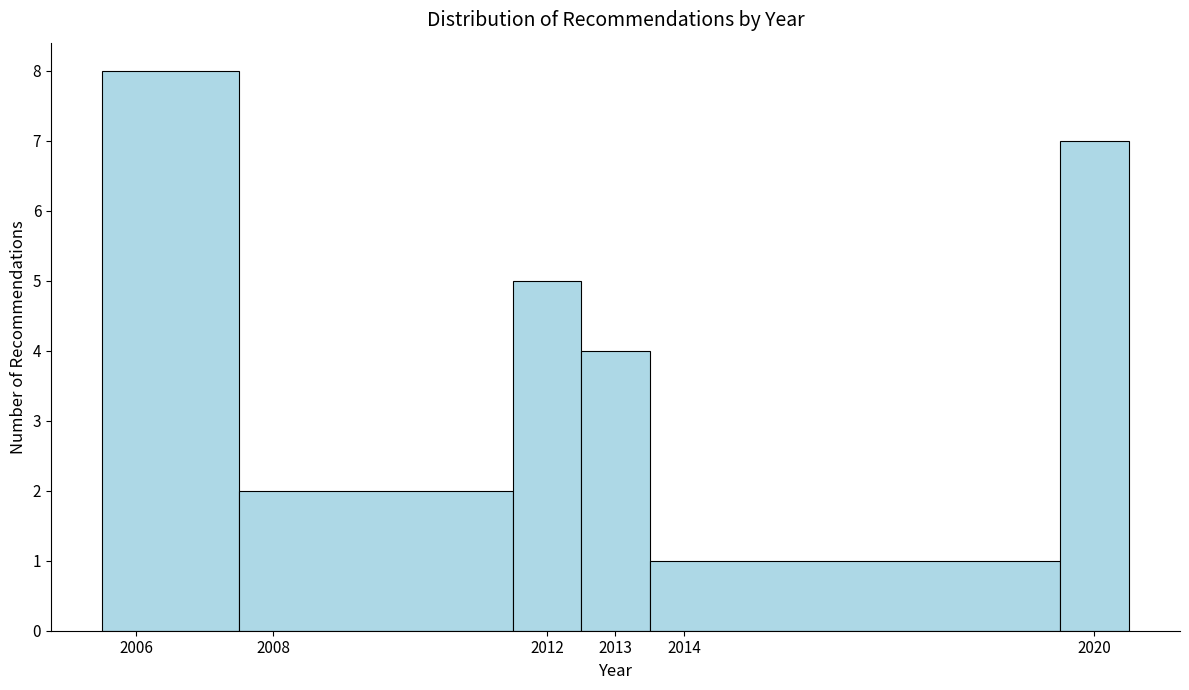

How tall is the bar that spans 2012.5 to 2013.5 on the x-axis? The values are not printed on the chart, so give them approximately, as read against the axis.

4